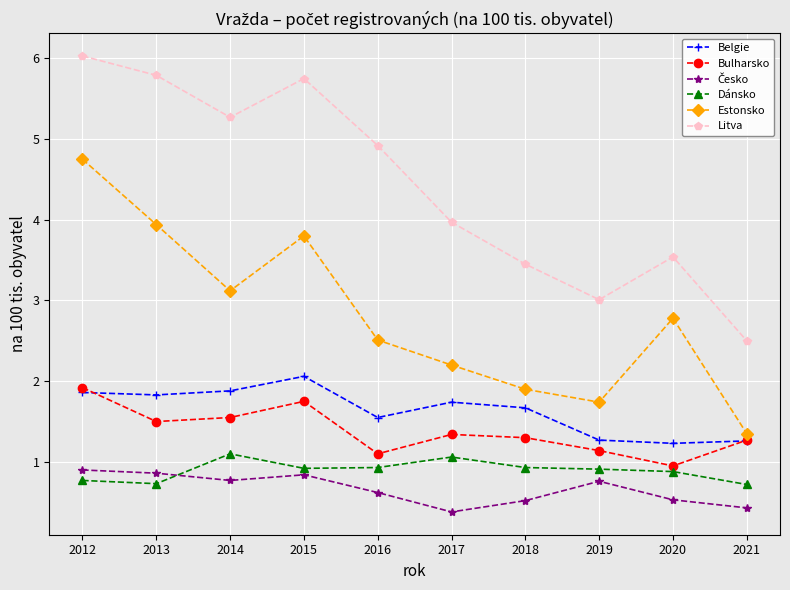

What is the value of the Belgie point at the 2nd from the left?

1.8